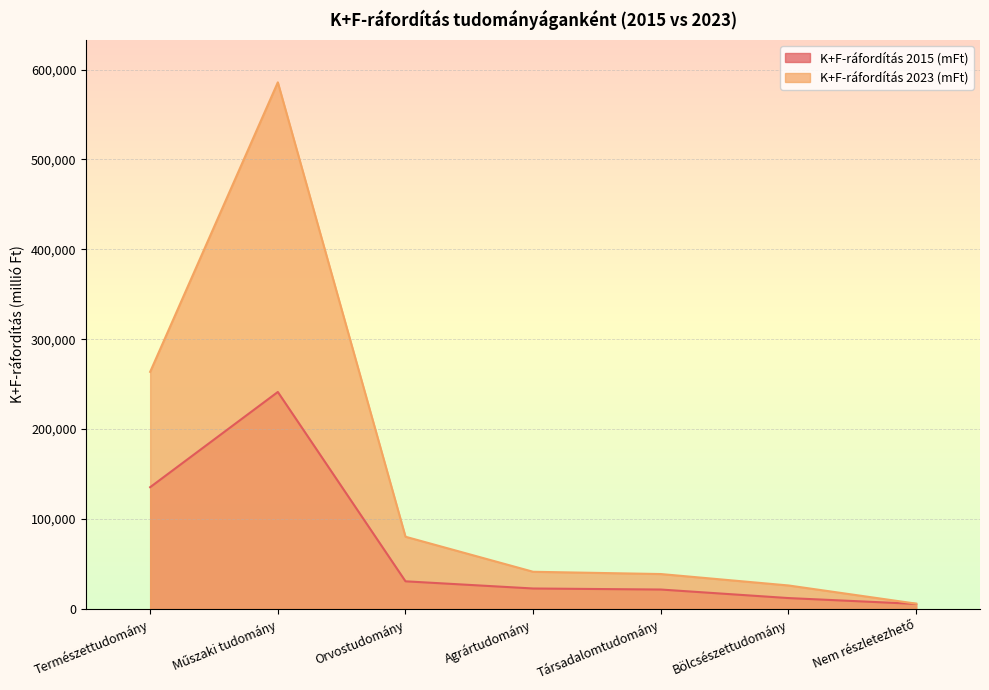

At which label does K+F-ráfordítás 2023 (mFt) first exceed 41170?

Természettudomány